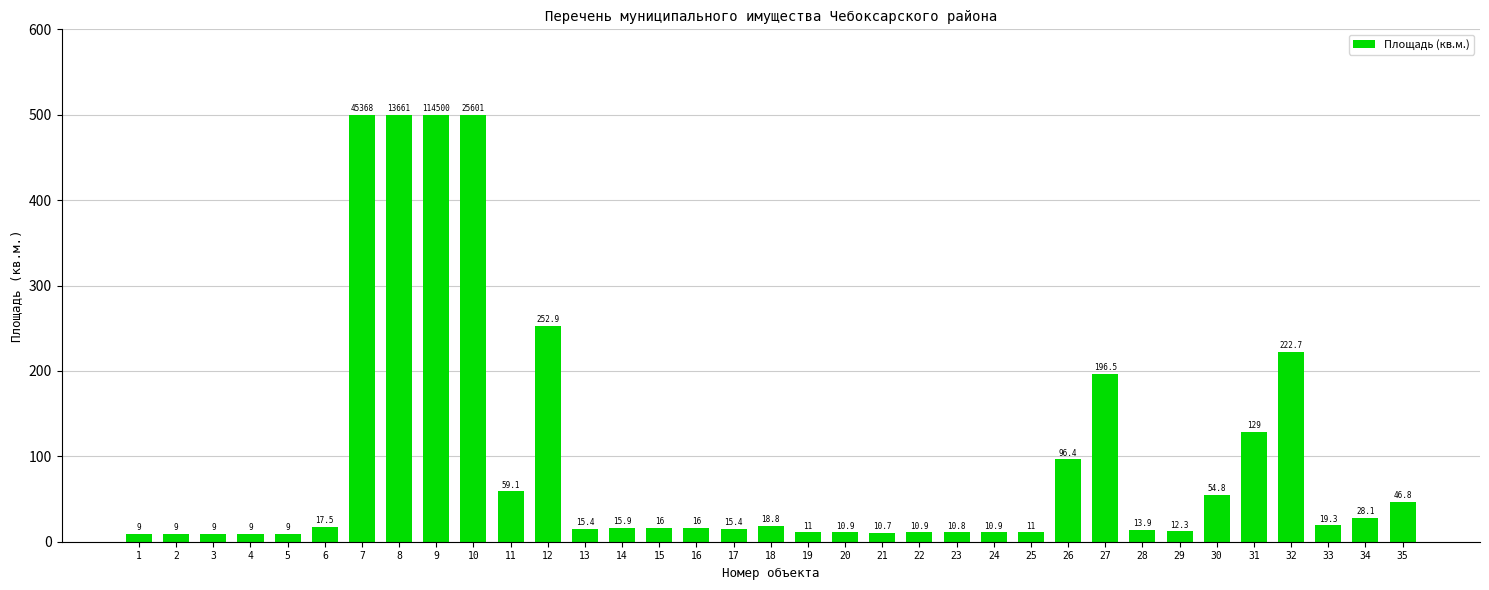

What is the value of the 32nd bar from the left?

222.7